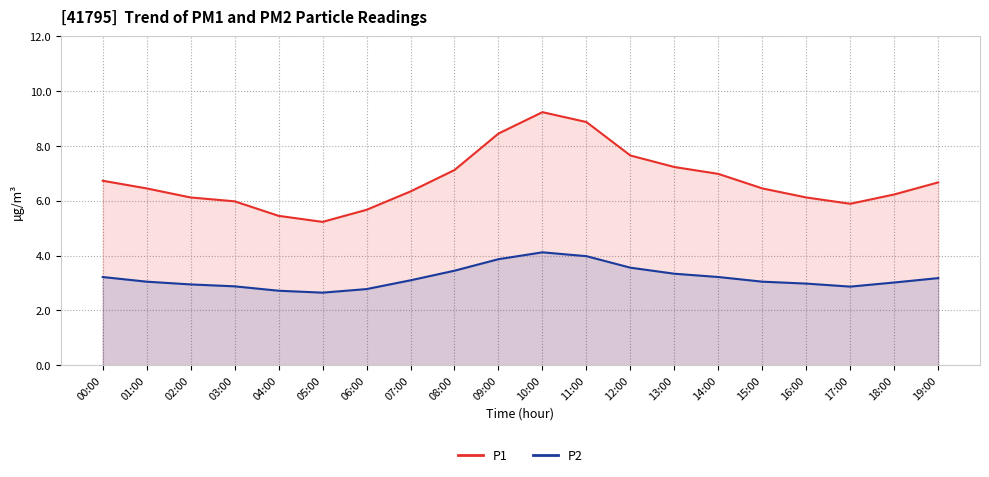

List the labels in order of P1 value, smallest first.

05:00, 04:00, 06:00, 17:00, 03:00, 02:00, 16:00, 18:00, 07:00, 01:00, 15:00, 19:00, 00:00, 14:00, 08:00, 13:00, 12:00, 09:00, 11:00, 10:00